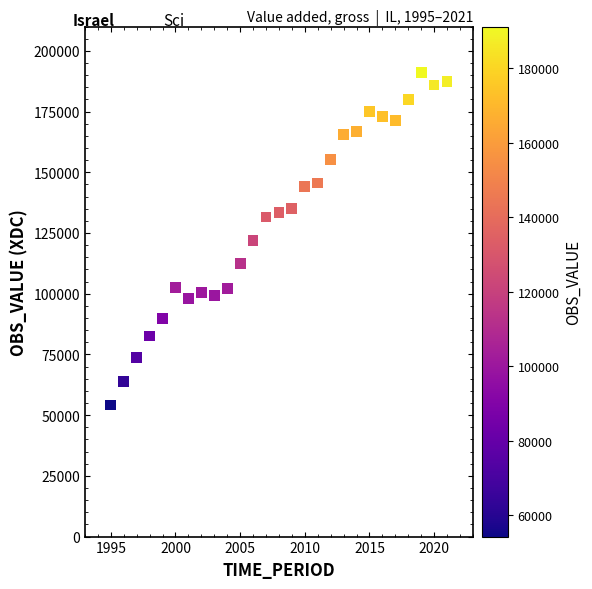

What is the range of Y values (max minus min)?

136938